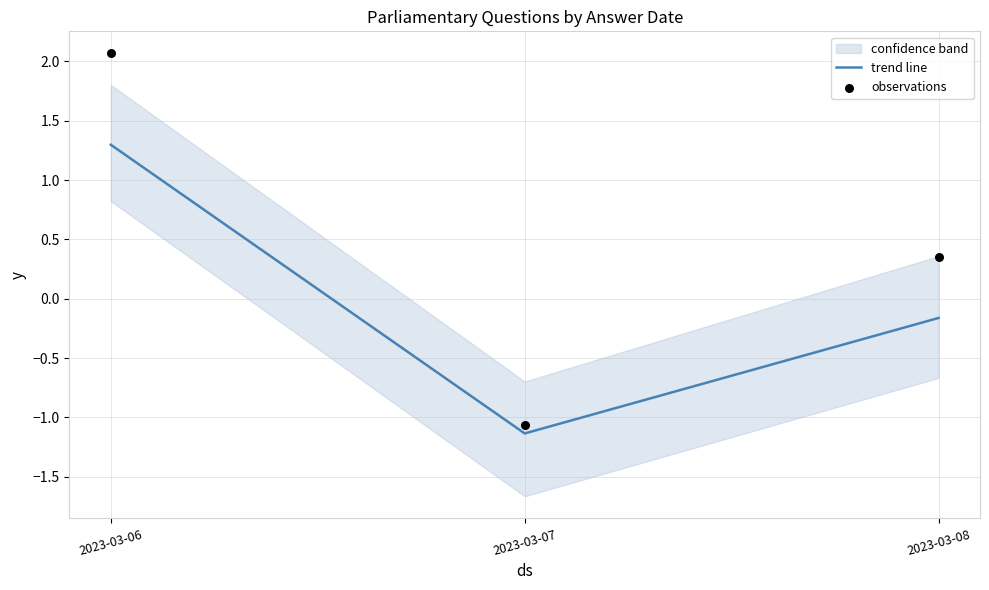

Which category has the highest value in the trend line series?

2023-03-06